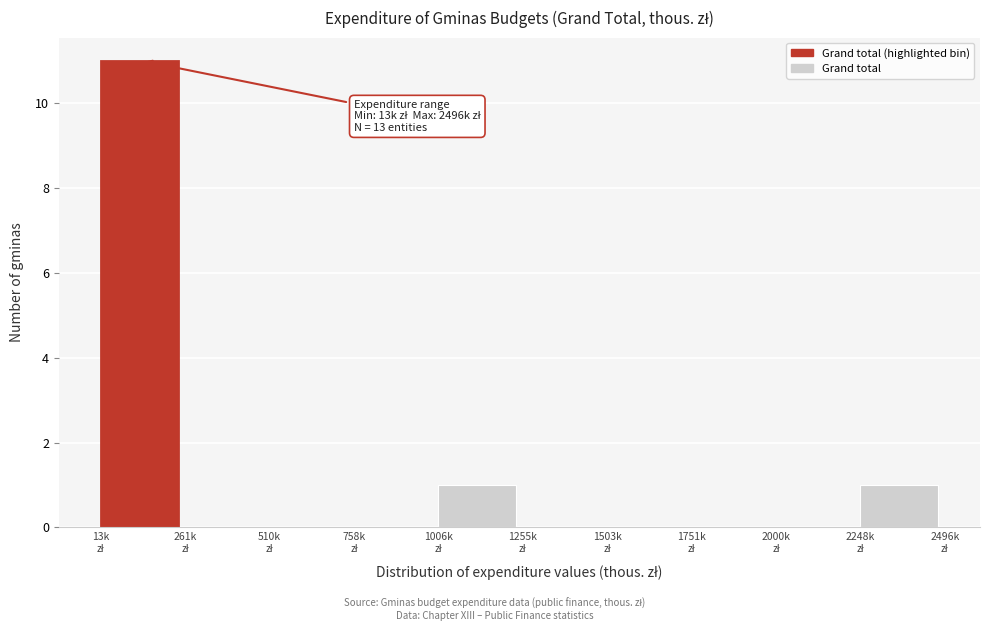

What is the sum of all values?

13